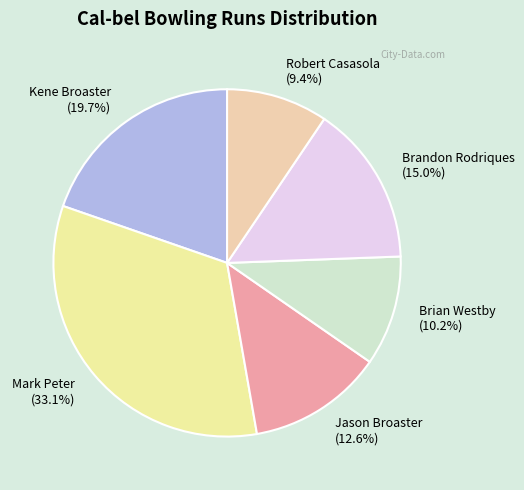

To the nearest percent, what percentage of the pie is Brandon Rodriques?

15%